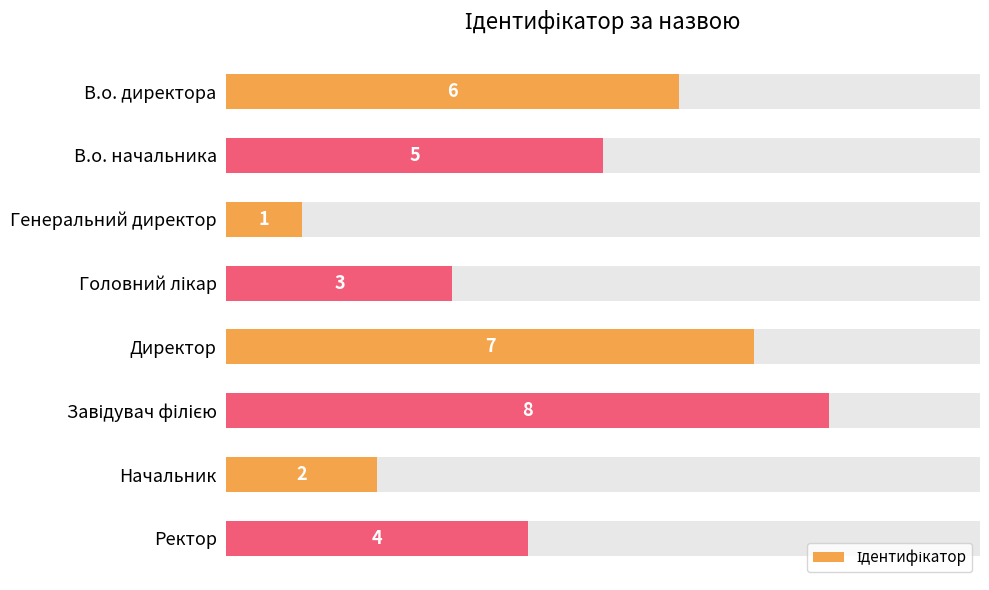

What is the difference between the second highest and minimum values?

6